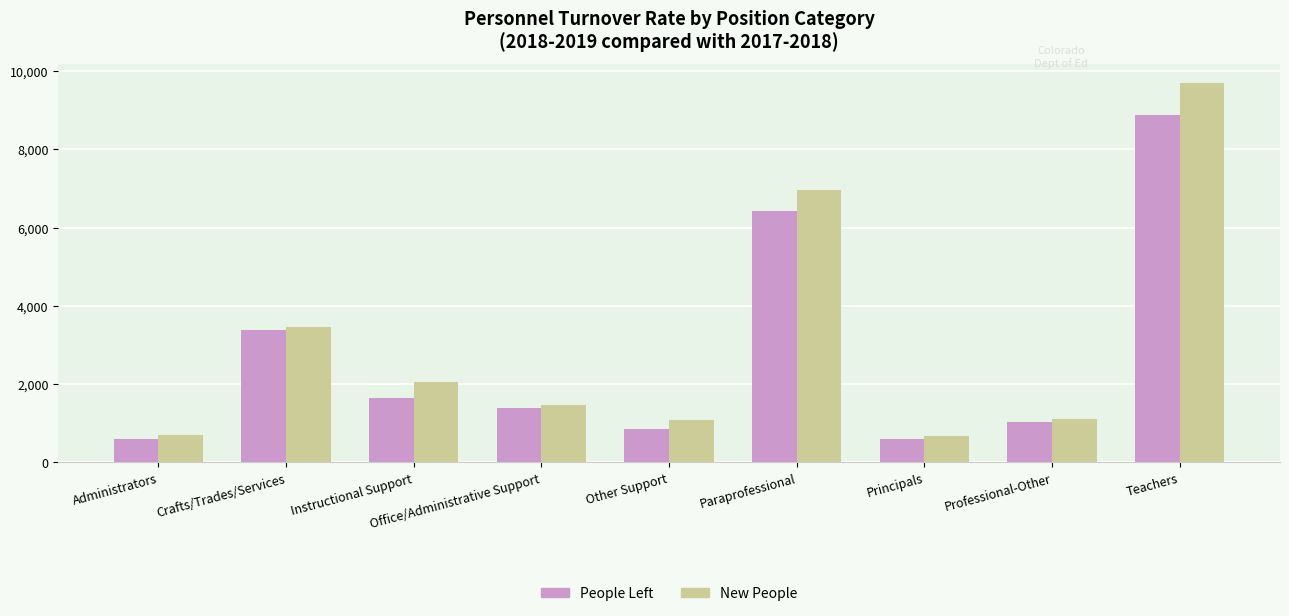

How many distinct data groups are displayed?

2